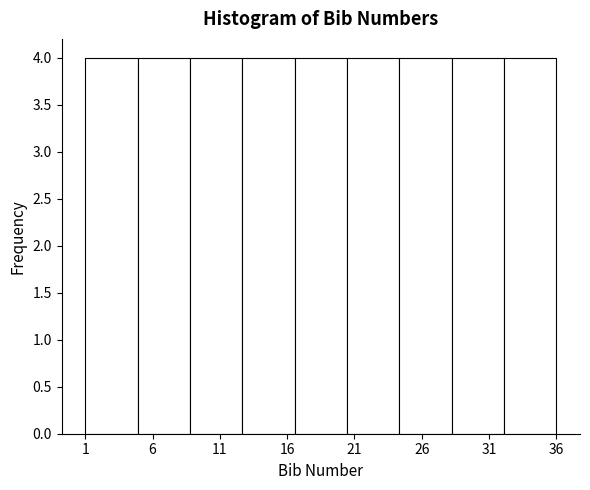

How tall is the bar that spans 9.0 to 12.5 on the x-axis? Neither the bar edges nor the heights are printed on the chart, so give them approximately, as read against the axes.

4